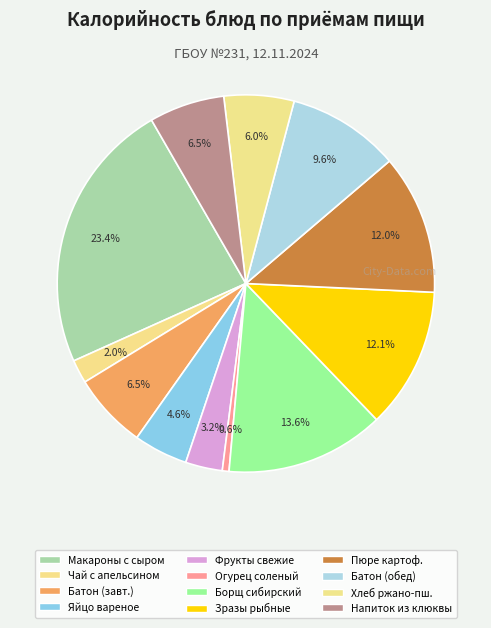

How many slices are in this pie chart?

12